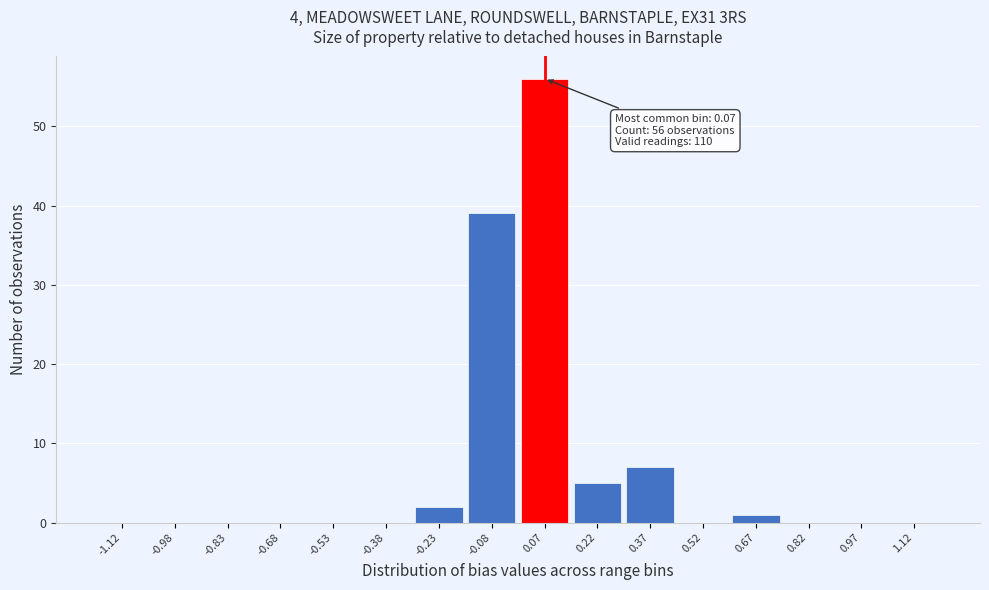

Over which range of the x-axis is the bar tallest?

0.00 to 0.15